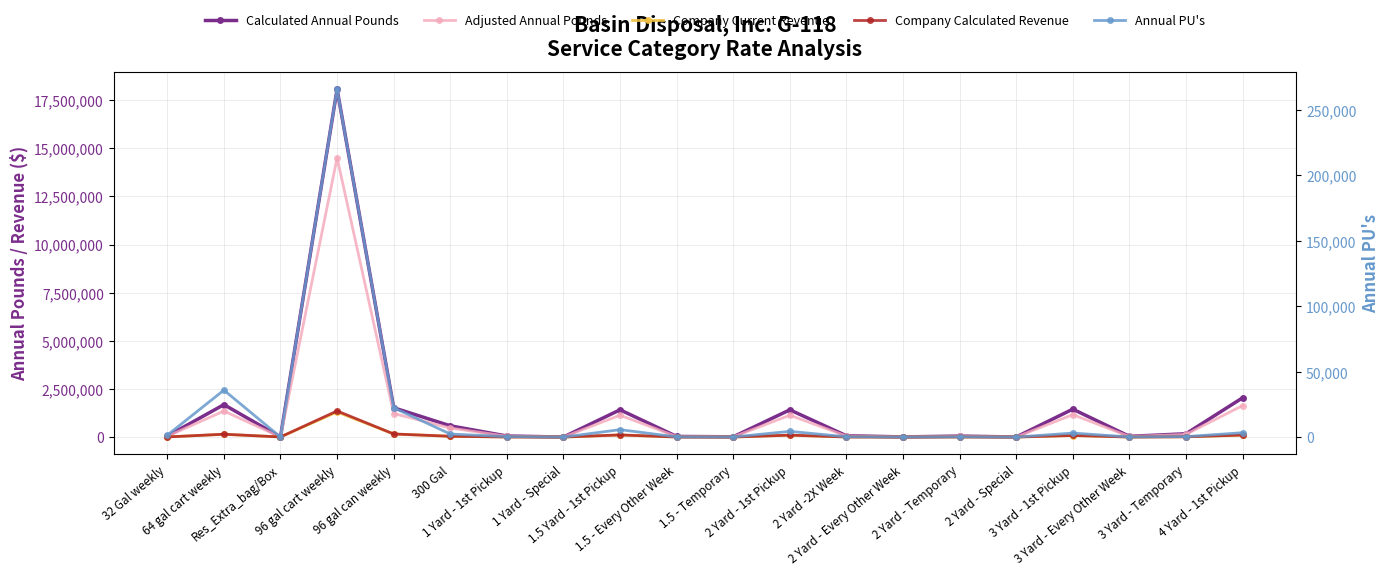

True or false: Company Calculated Revenue has a value of 8023.6 at 2 Yard - Temporary.

False